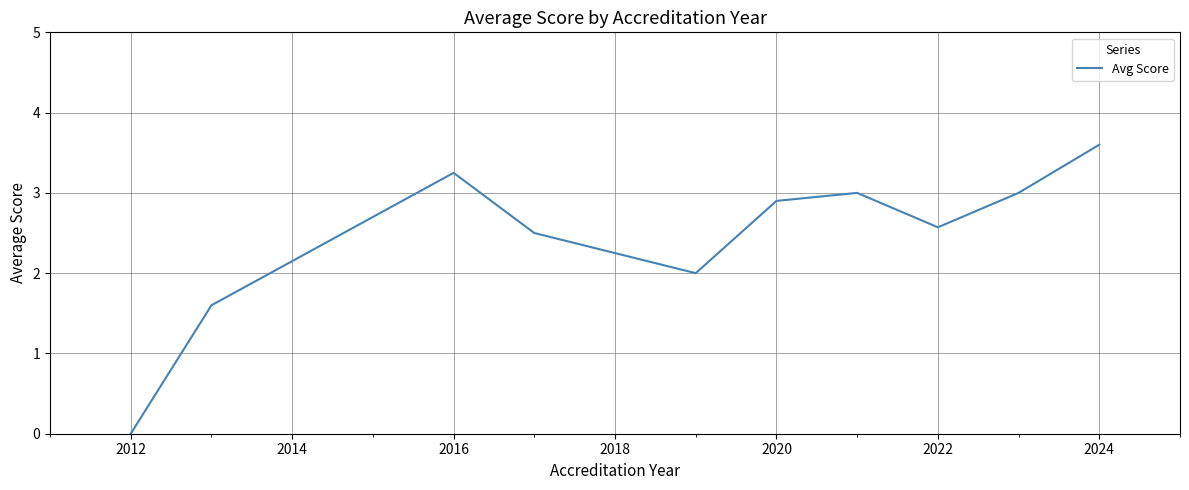

What is the difference between the maximum and minimum values?

3.6